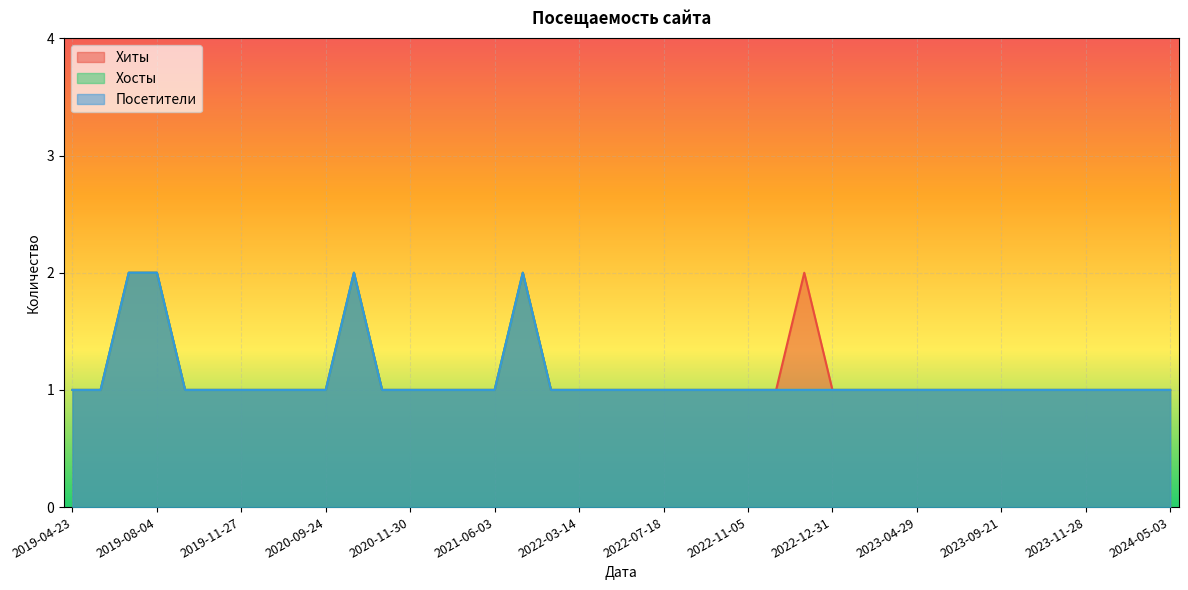

At which category is the sum across all series the highest?

2019-07-19